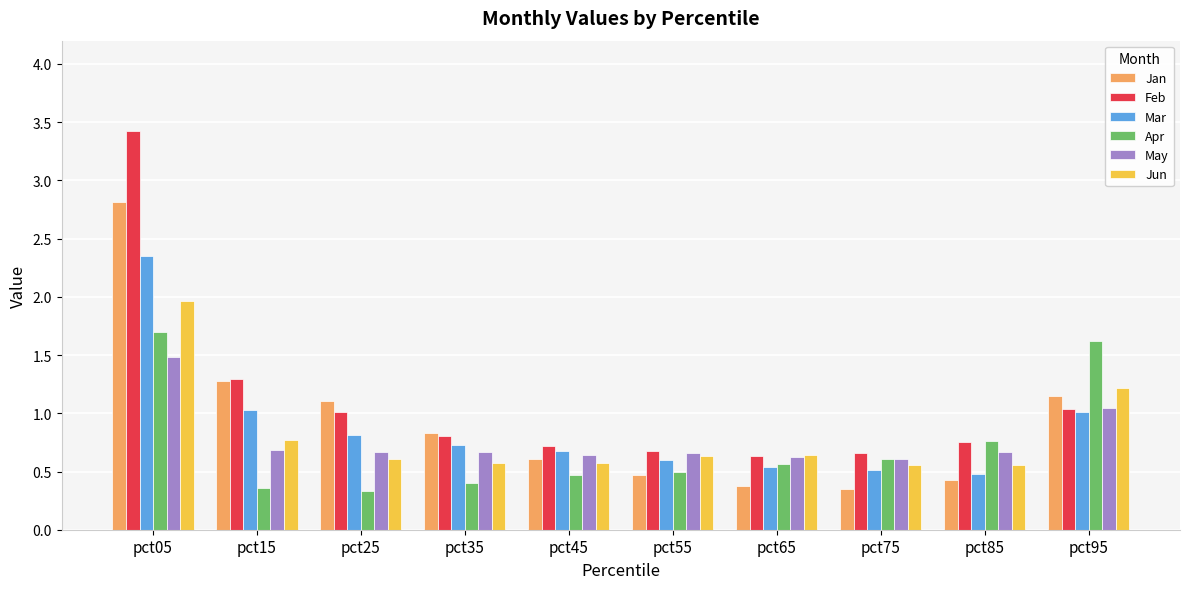

Where is May nearest to the value 1?

pct95